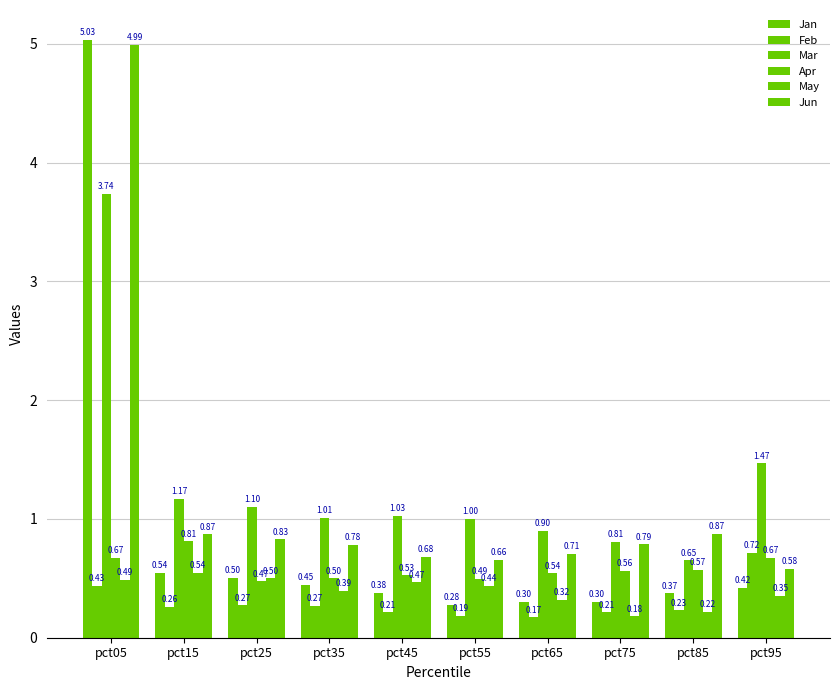

What is the difference between the highest and lowest values at pct55?

0.8